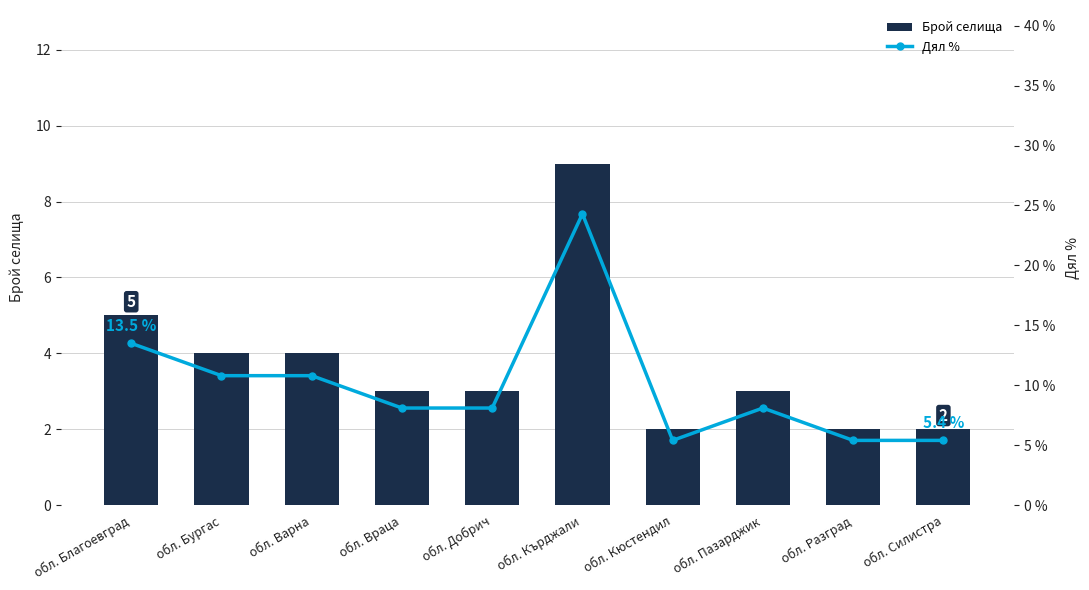

Reading left to right, list all the values displayed in this chart.

Брой селища: 5.0	4.0	4.0	3.0	3.0	9.0	2.0	3.0	2.0	2.0
Дял %: 13.5	10.8	10.8	8.1	8.1	24.3	5.4	8.1	5.4	5.4